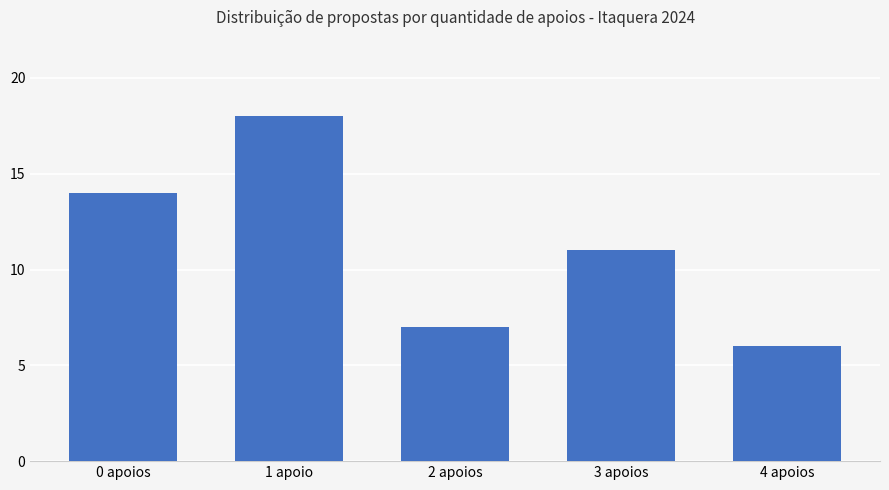

Rank the categories by value from lowest to highest.

4 apoios, 2 apoios, 3 apoios, 0 apoios, 1 apoio